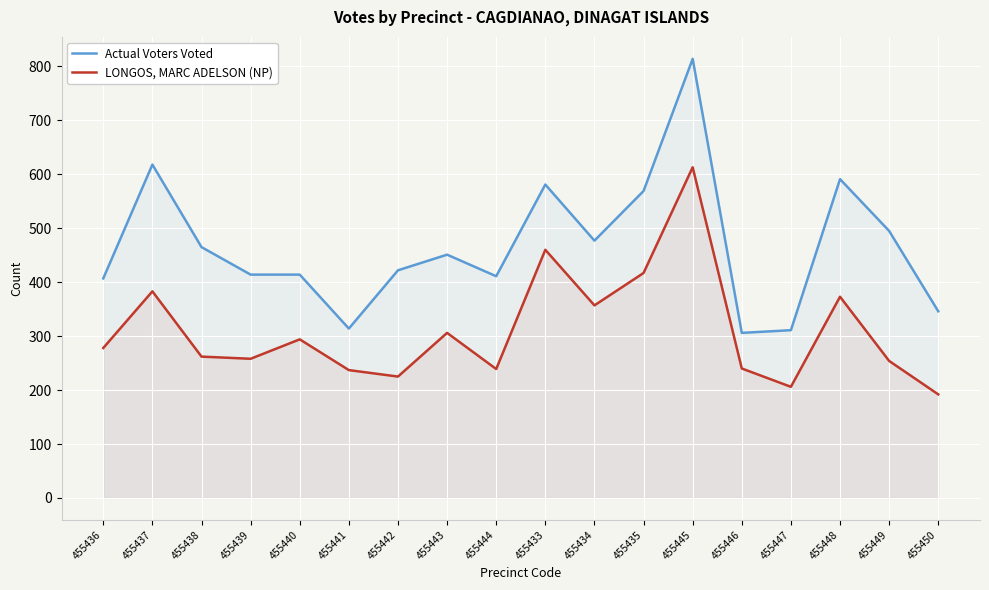

List the series in order of their peak value, highest first.

Actual Voters Voted, LONGOS, MARC ADELSON (NP)